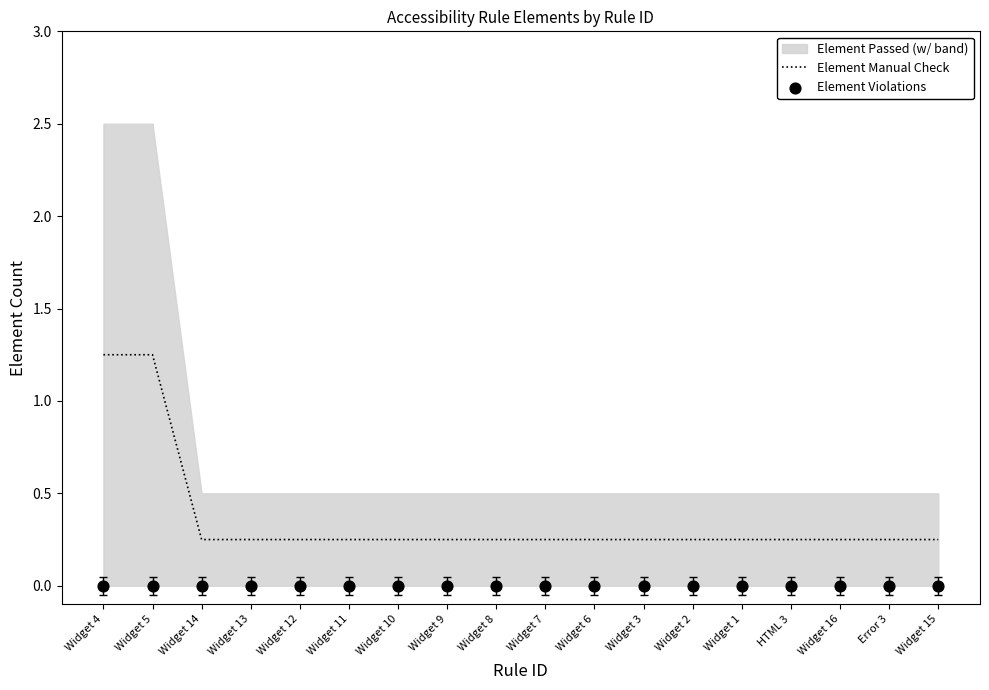

Which series has the largest total across all categories?

Element Manual Check